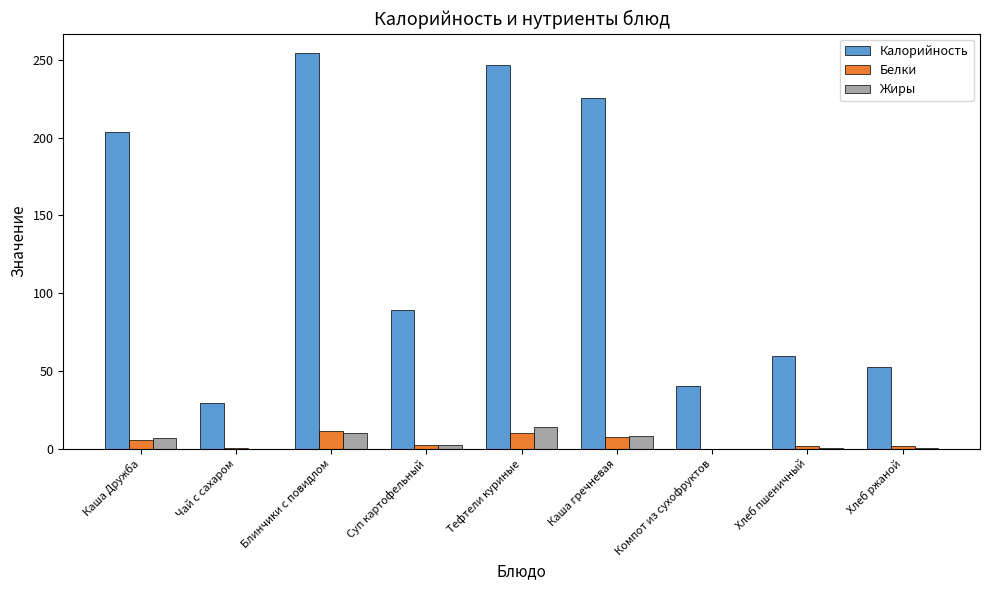

How many groups of bars are there?

9